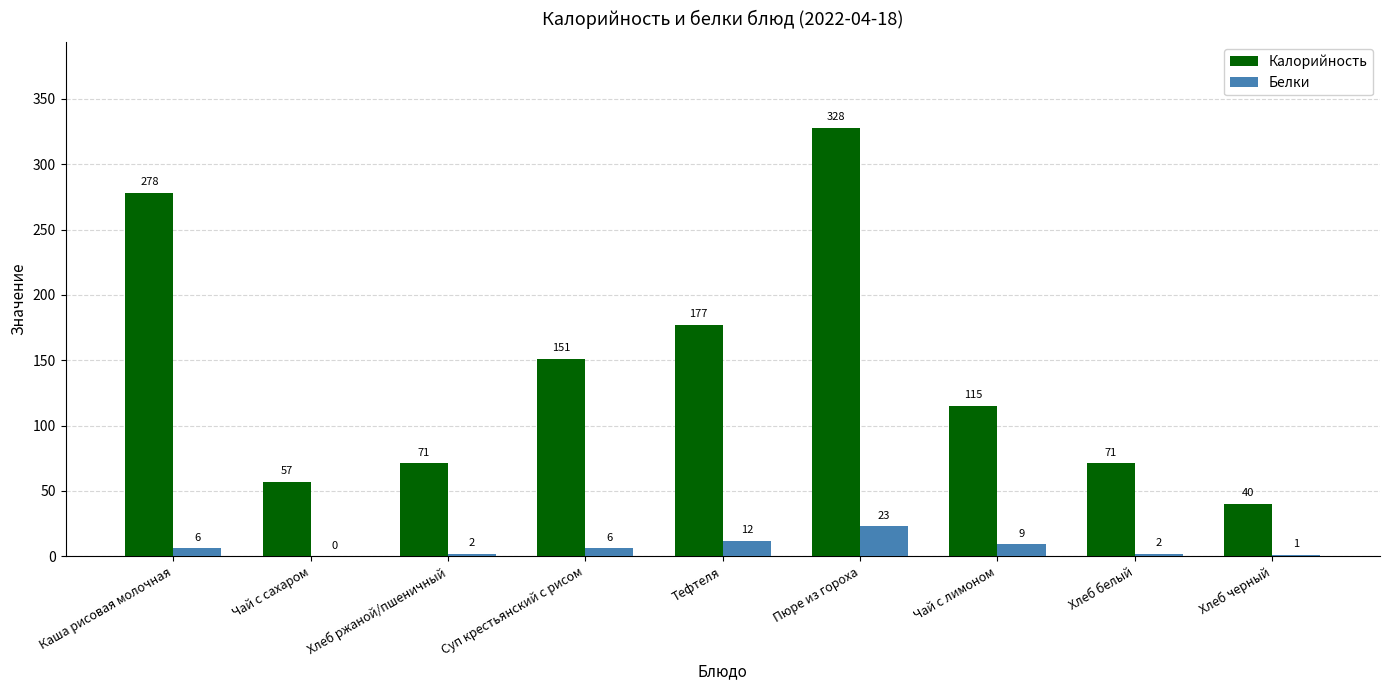

What is the highest value of the Калорийность series?

328